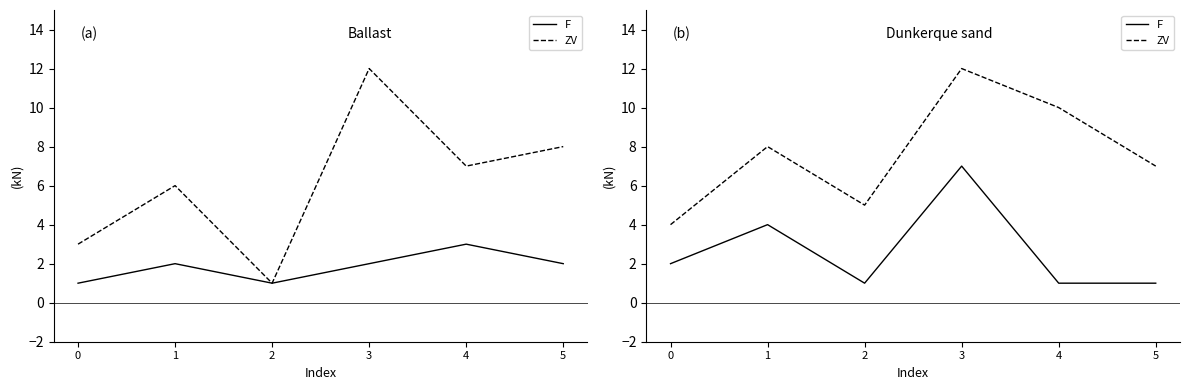

Which has a higher value, 3 or 5?

3